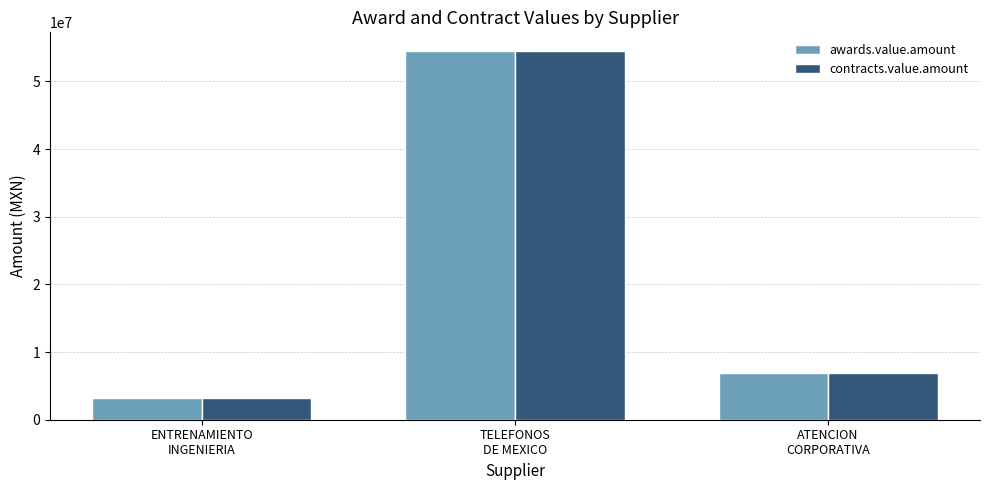

Are the bars horizontal?

No